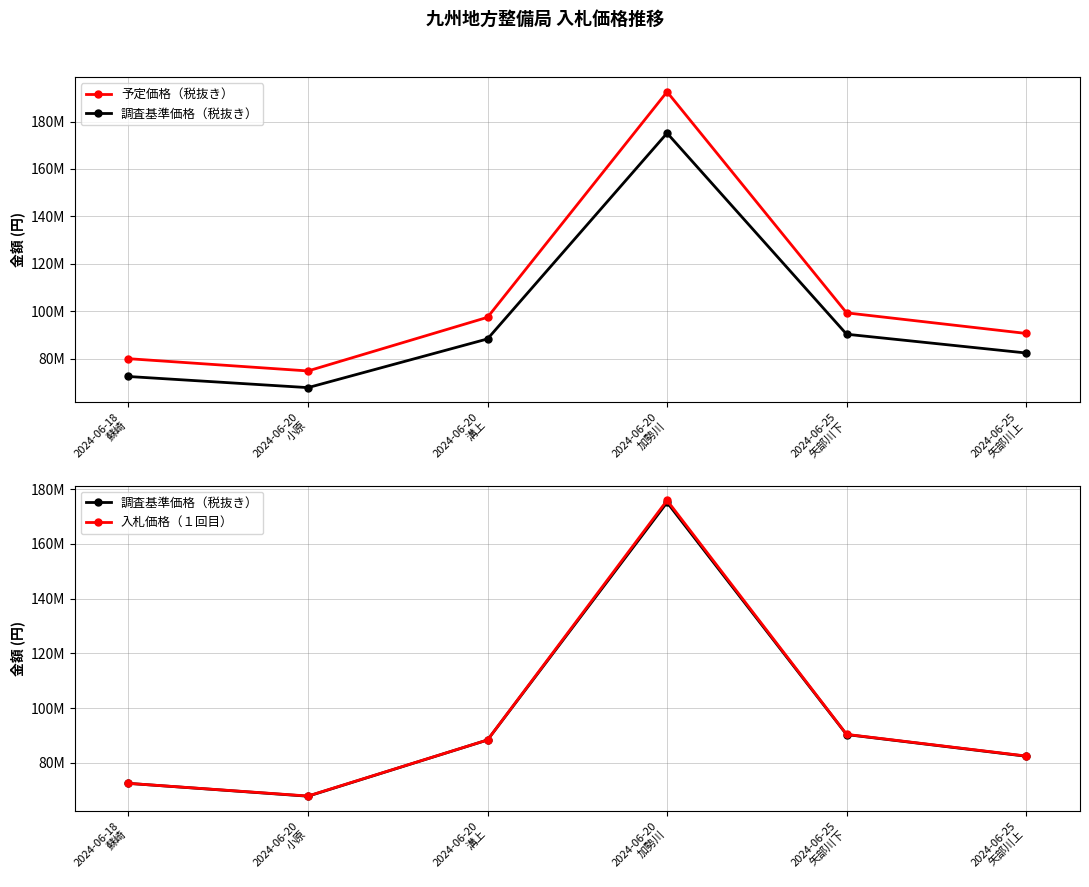

List the labels in order of 入札価格（１回目） value, largest first.

2024-06-20
加勢川, 2024-06-25
矢部川下, 2024-06-20
溝上, 2024-06-25
矢部川上, 2024-06-18
蘇崎, 2024-06-20
小原